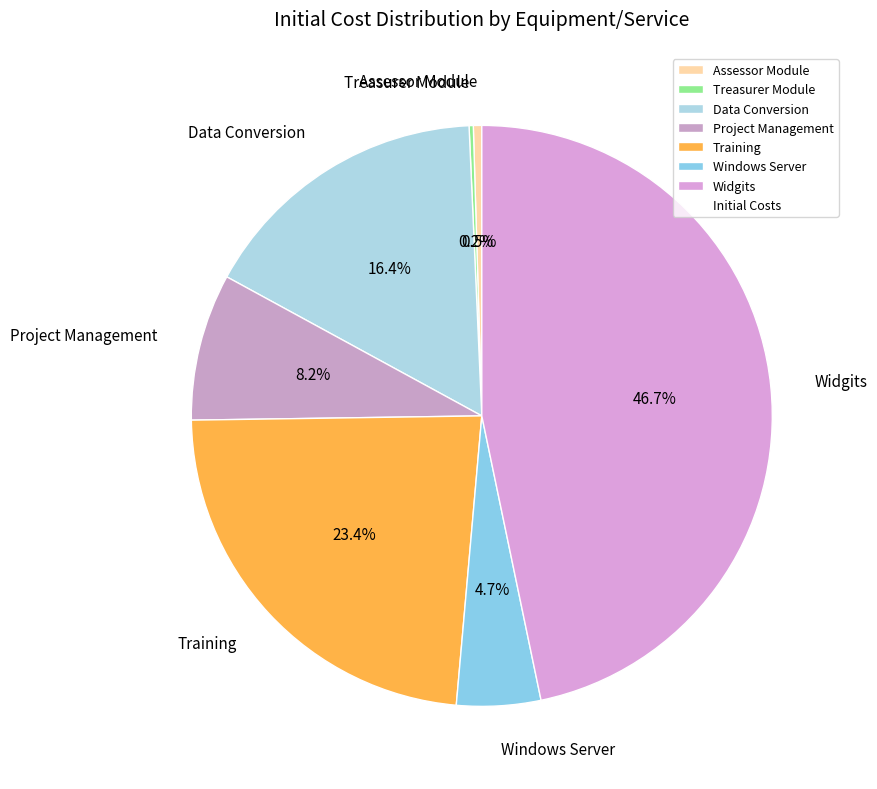

Is it true that Project Management is 22% of the pie?

False